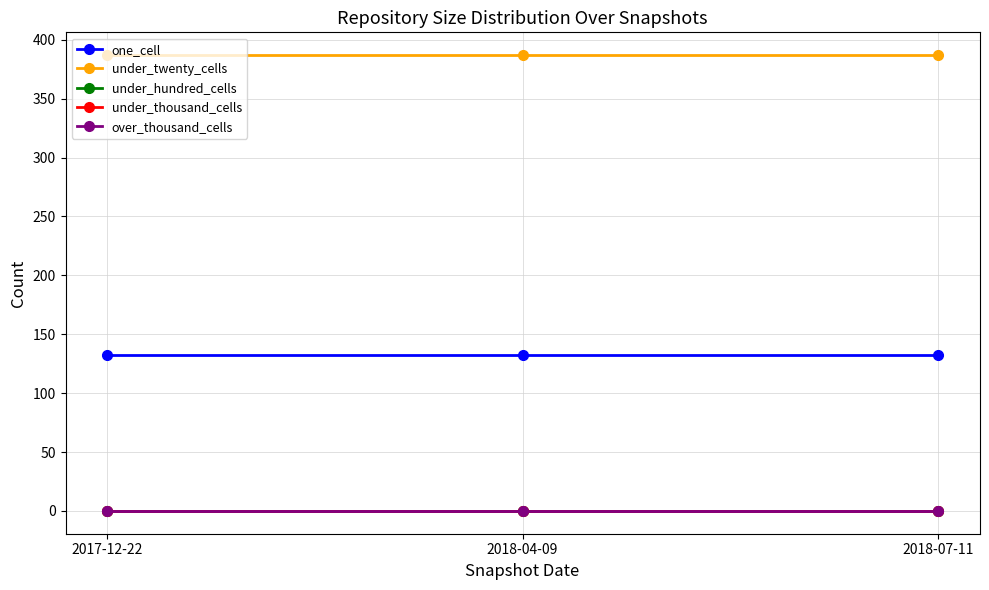

Reading left to right, what are all the values shown in this chart?

one_cell: 2017-12-22=132	2018-04-09=132	2018-07-11=132
under_twenty_cells: 2017-12-22=387	2018-04-09=387	2018-07-11=387
under_hundred_cells: 2017-12-22=0	2018-04-09=0	2018-07-11=0
under_thousand_cells: 2017-12-22=0	2018-04-09=0	2018-07-11=0
over_thousand_cells: 2017-12-22=0	2018-04-09=0	2018-07-11=0